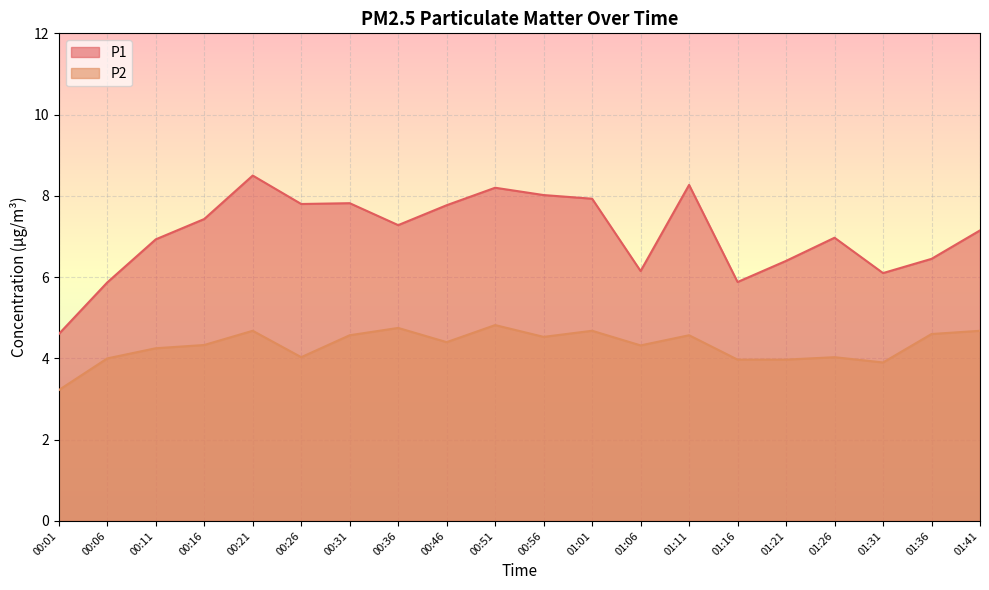

What is the value of the P2 point at the 10th from the left?

4.8